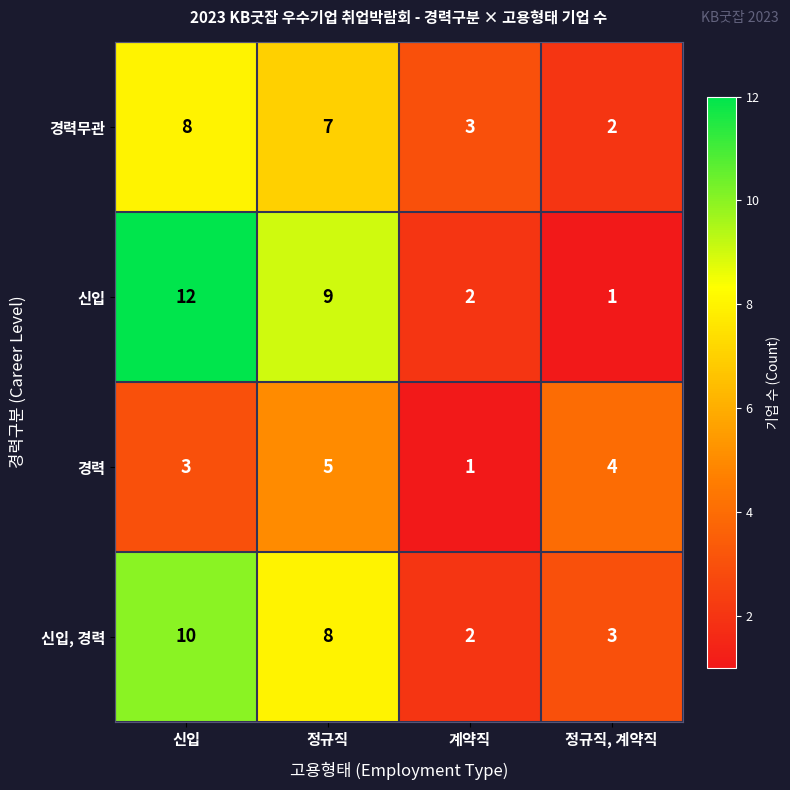

Reading left to right, list all the values displayed in this chart.

경력무관: 신입=8	정규직=7	계약직=3	정규직, 계약직=2
신입: 신입=12	정규직=9	계약직=2	정규직, 계약직=1
경력: 신입=3	정규직=5	계약직=1	정규직, 계약직=4
신입, 경력: 신입=10	정규직=8	계약직=2	정규직, 계약직=3